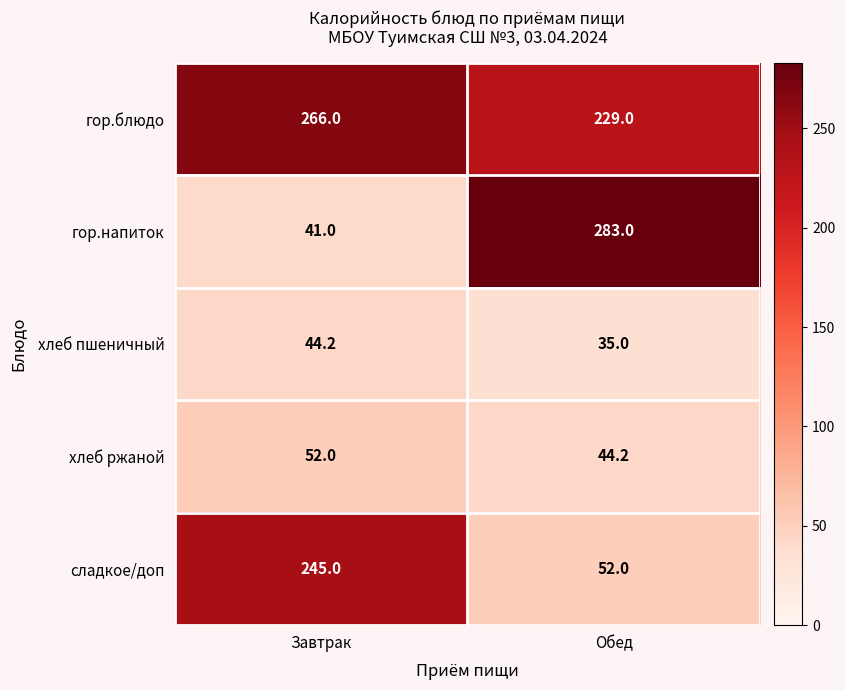

What value does the сладкое/доп series have at Завтрак?

245.0